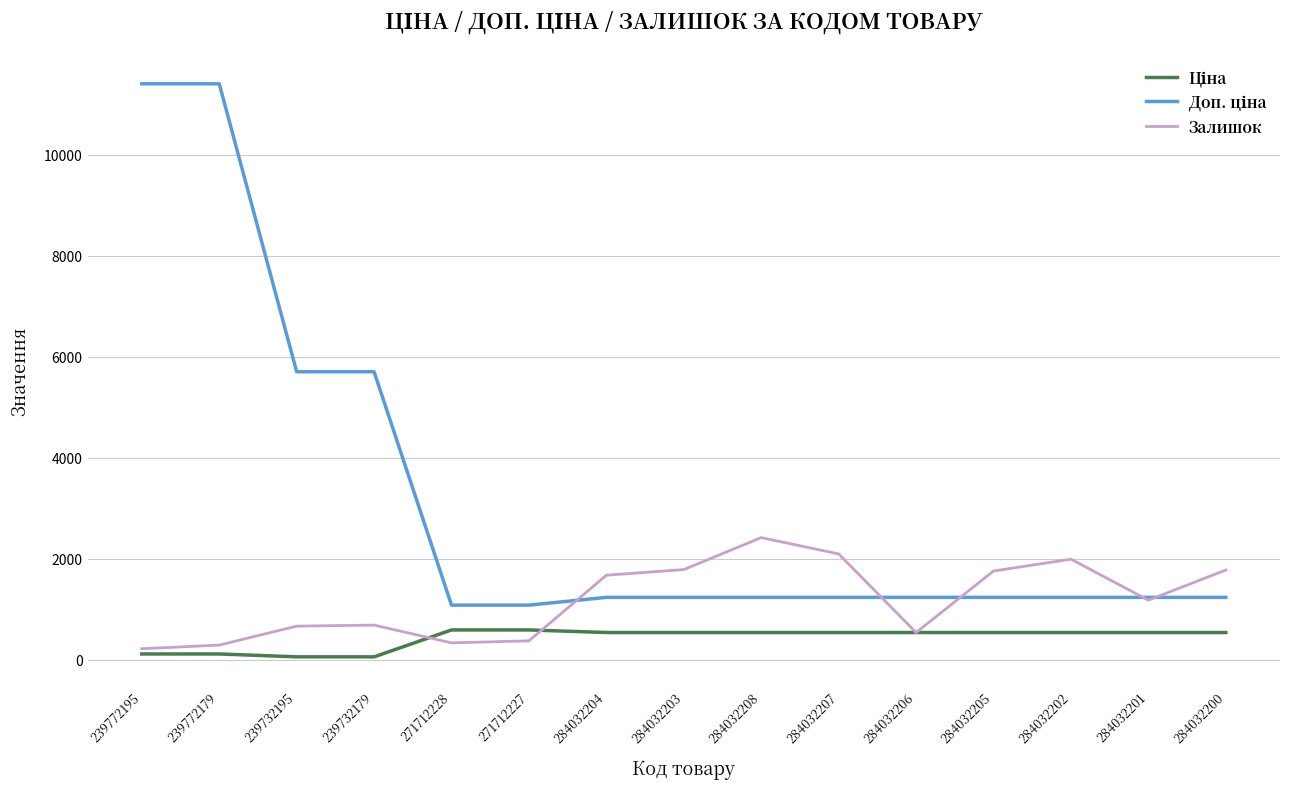

At which label is Залишок closest to 1318?

284032201